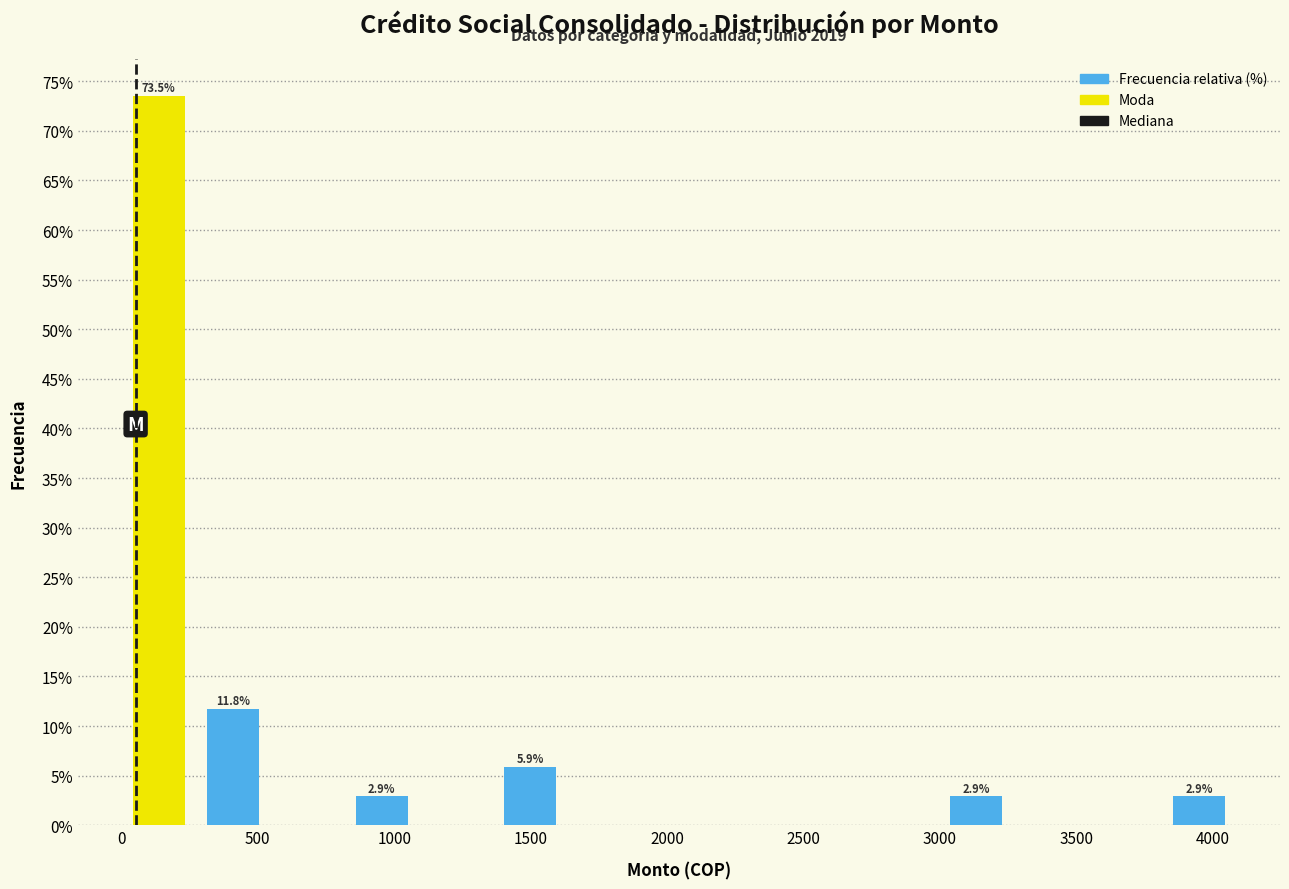

Which range on the x-axis has the tallest bar?

0 to 250